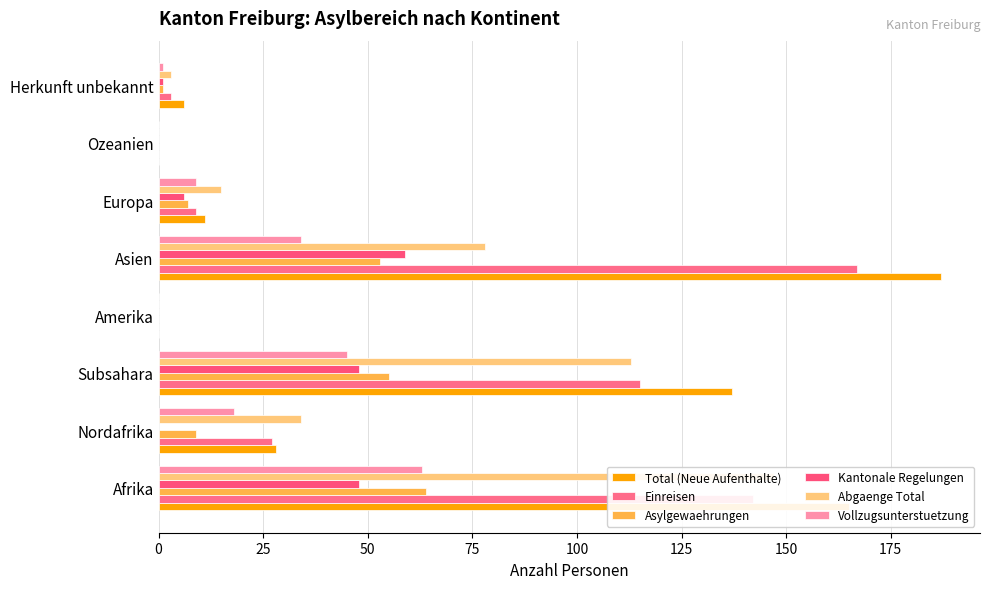

Rank the series at 75 from highest to lowest value.

Total (Neue Aufenthalte), Einreisen, Asylgewaehrungen, Kantonale Regelungen, Abgaenge Total, Vollzugsunterstuetzung